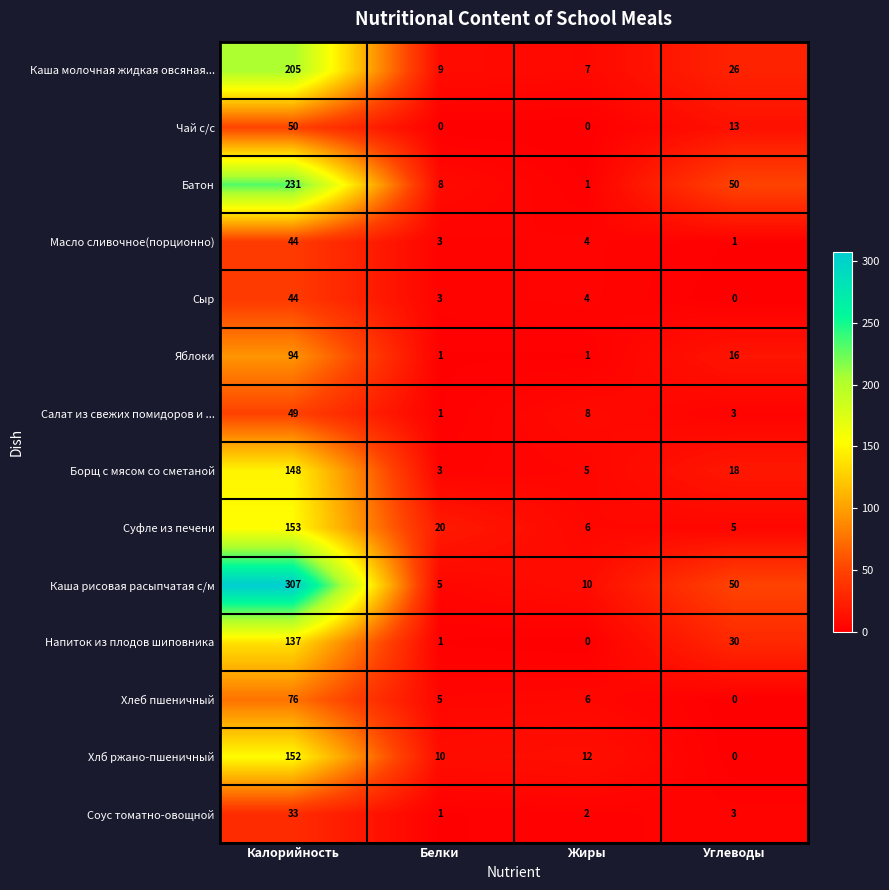

What value does the Хлб ржано-пшеничный series have at Калорийность, to the nearest 5?

150